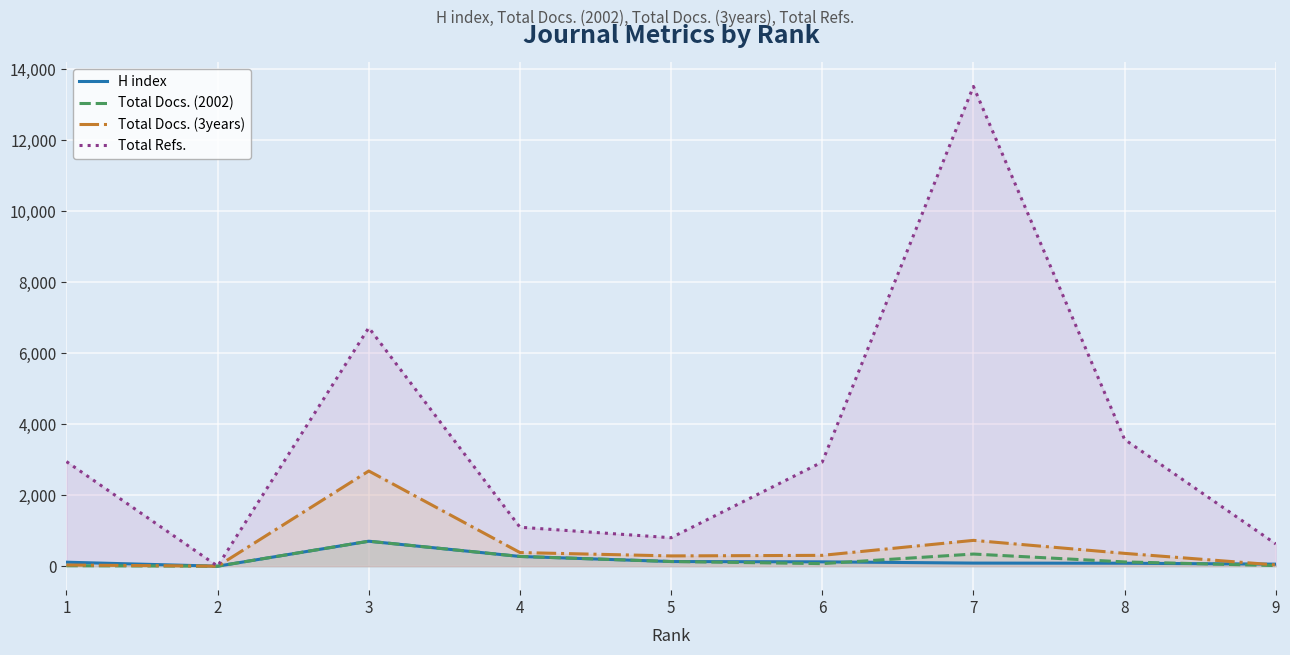

How many distinct data groups are displayed?

4